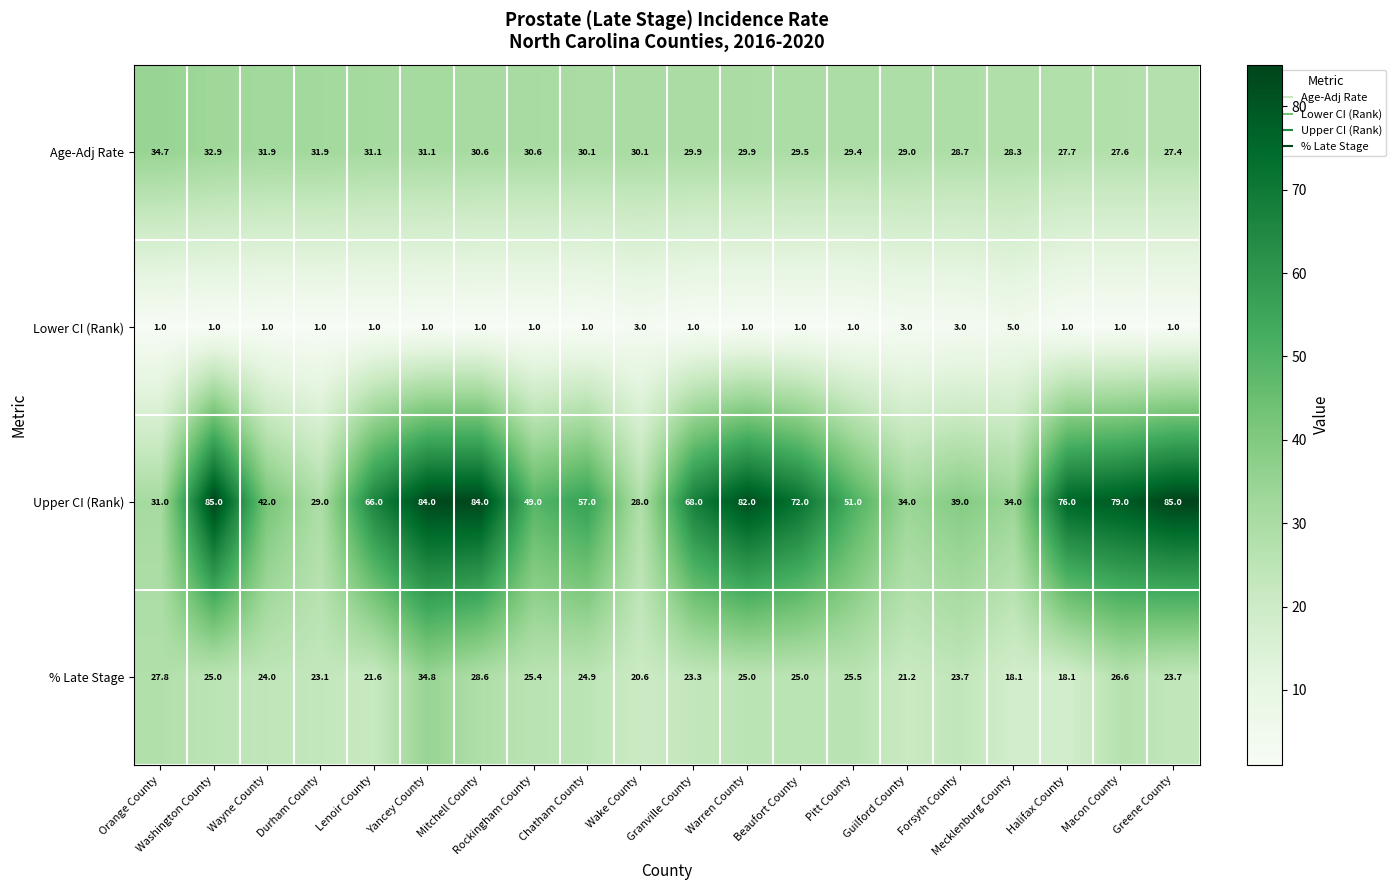

What is the lowest value of the Upper CI (Rank) series?

28.0